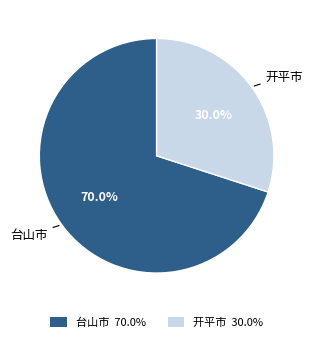

What portion of the pie excludes 台山市?

30.0%